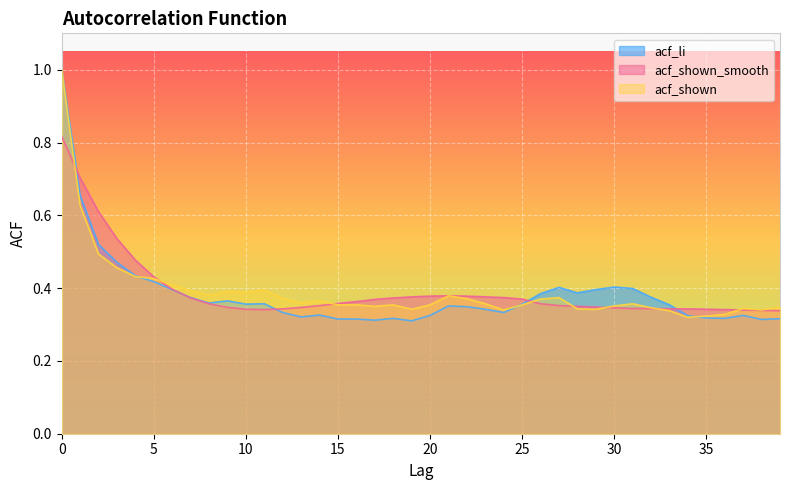

How many data points does each series have?

40